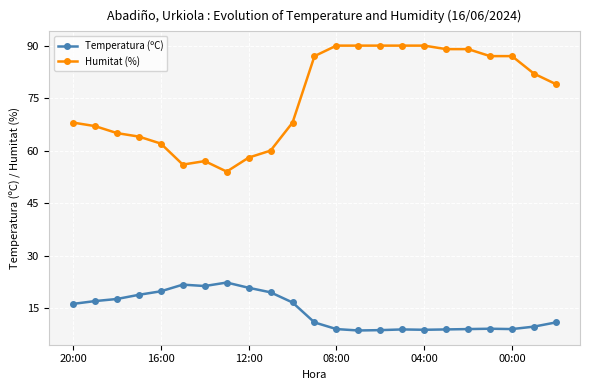

Which series has the largest total across all categories?

Humitat (%)